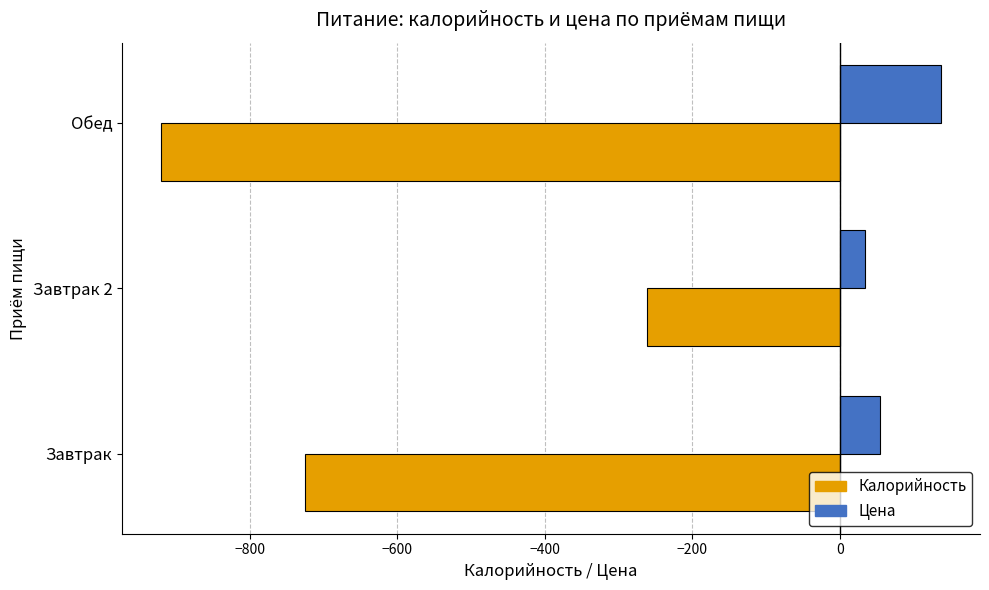

True or false: Калорийность has a value of -1206.2 at Обед.

False